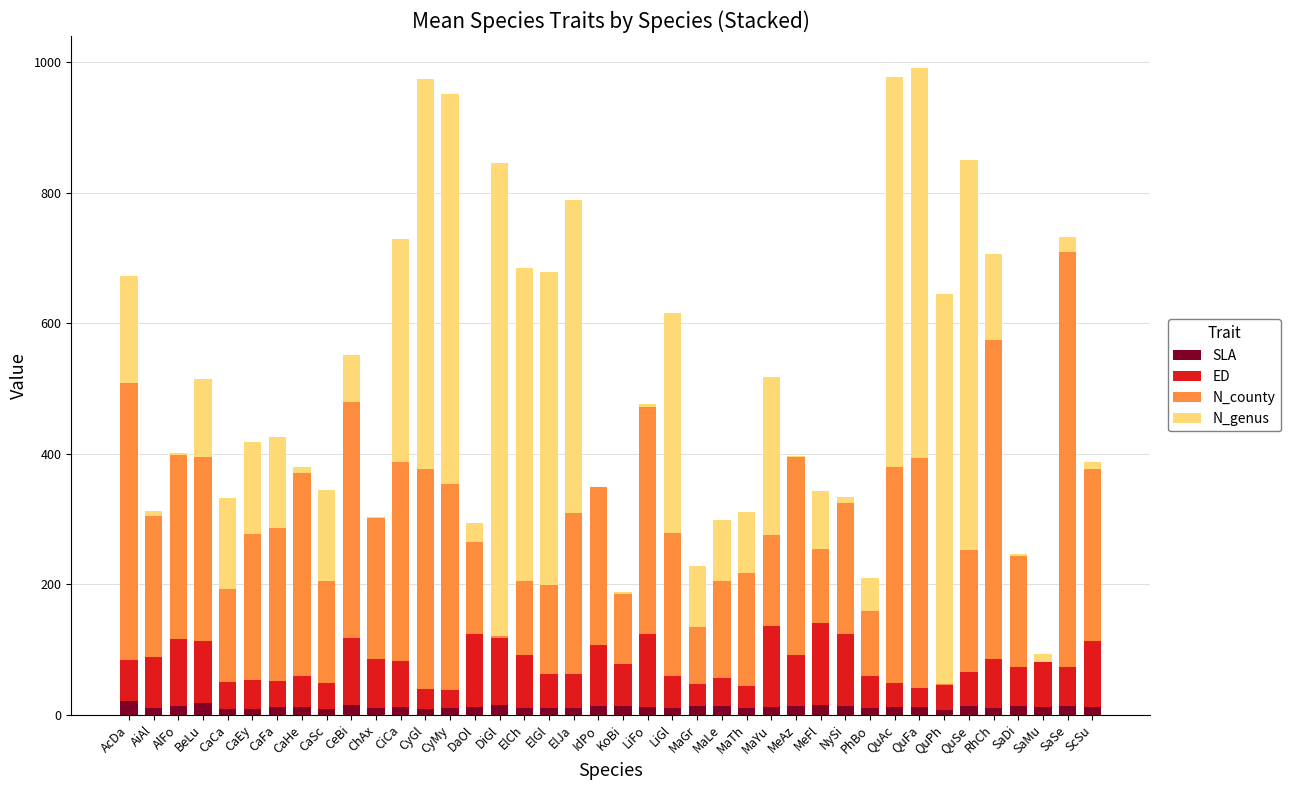

True or false: N_genus has a value of 9.0 at CaHe.

True